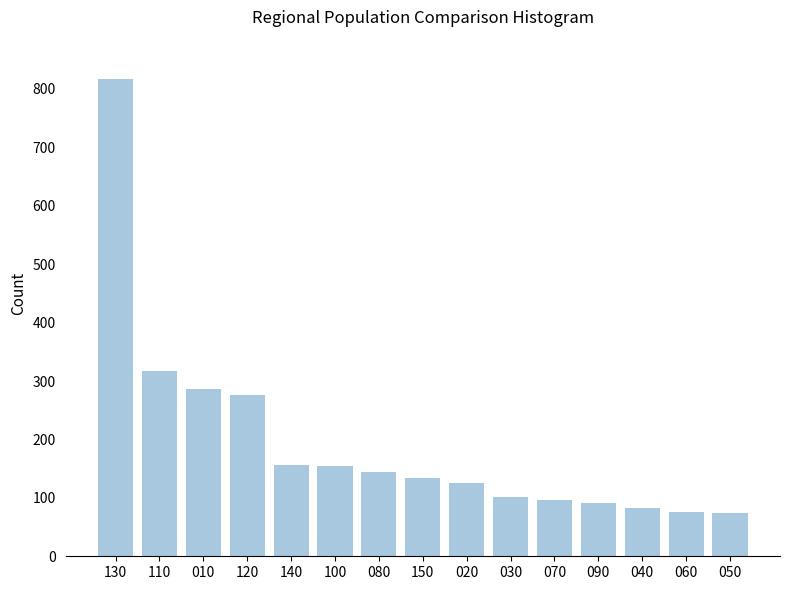

What is the value of the 12th bar from the left?

91